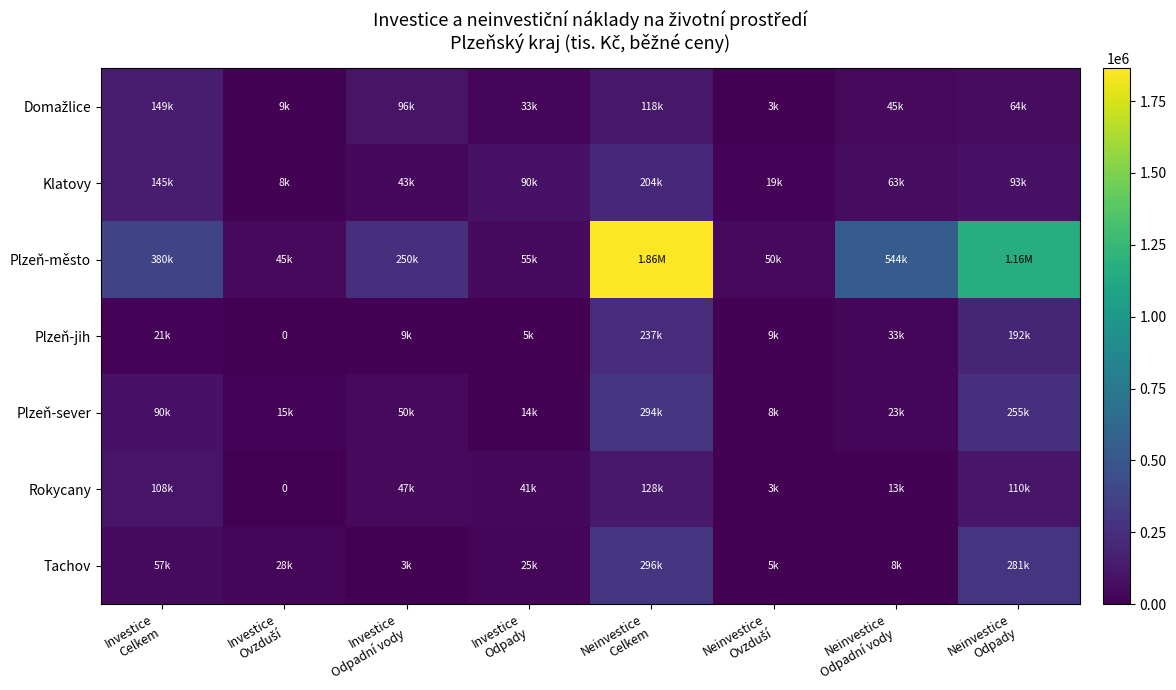

Where does the Rokycany series first go above 47193?

Investice Celkem